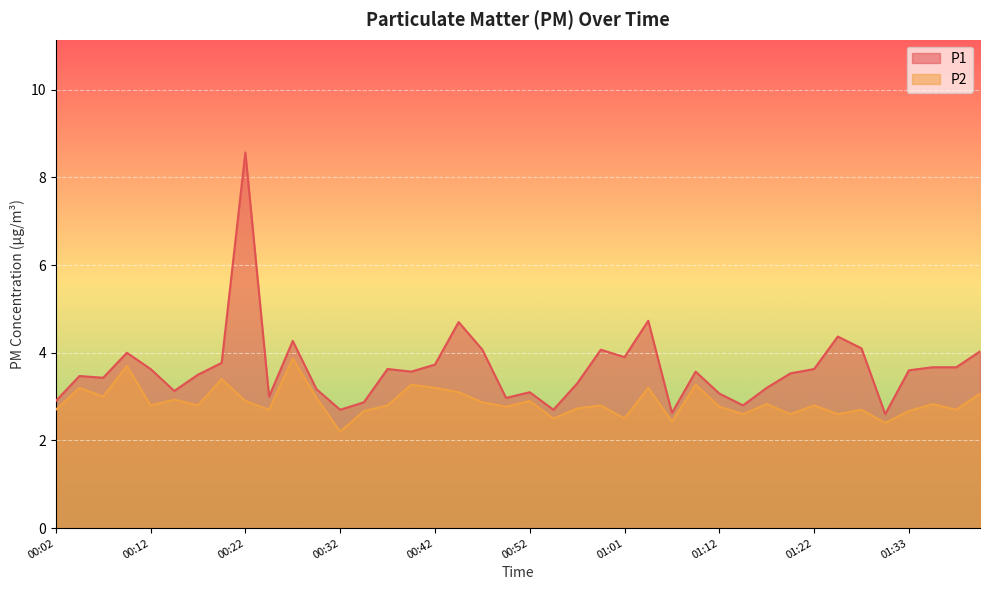

What is the maximum value for P1?

8.6